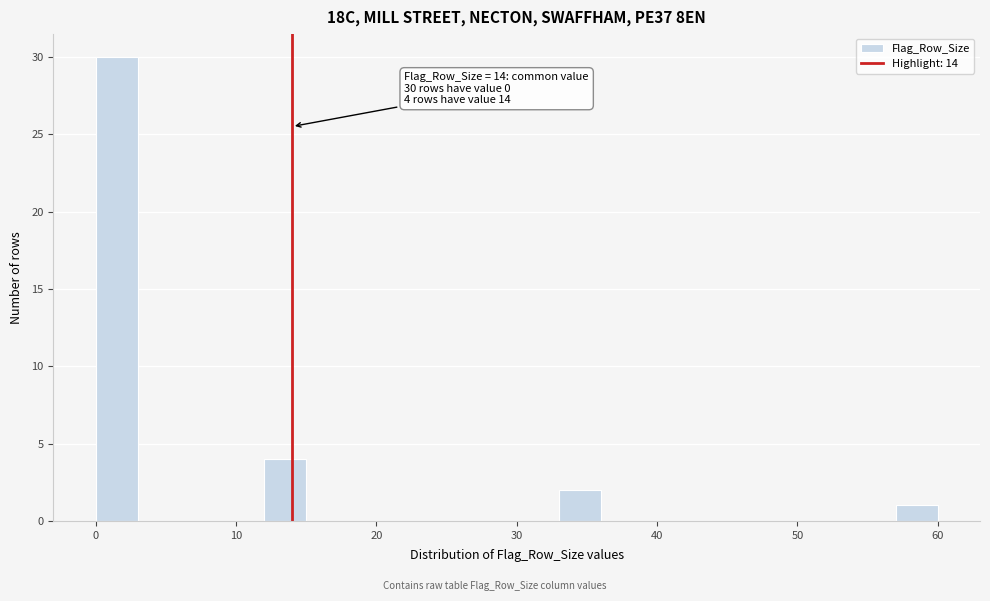

Around what value on the x-axis is the tallest bar? Give the approximate position of its centre, as read against the axis.

2